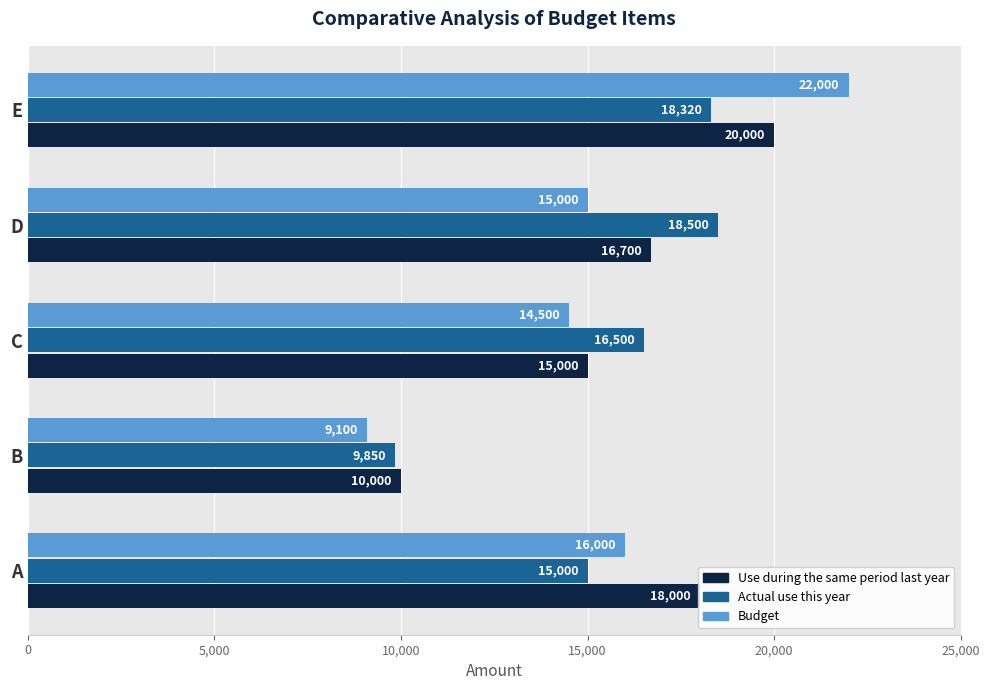

What is the sum of all Use during the same period last year values?

79700